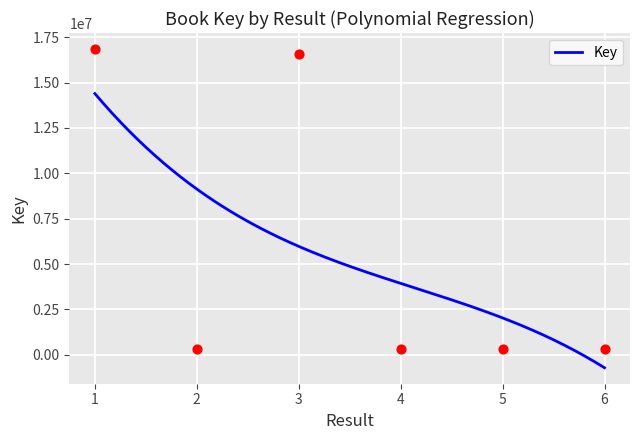

What is the ratio of the value at 5 to the value at 4?

1.0